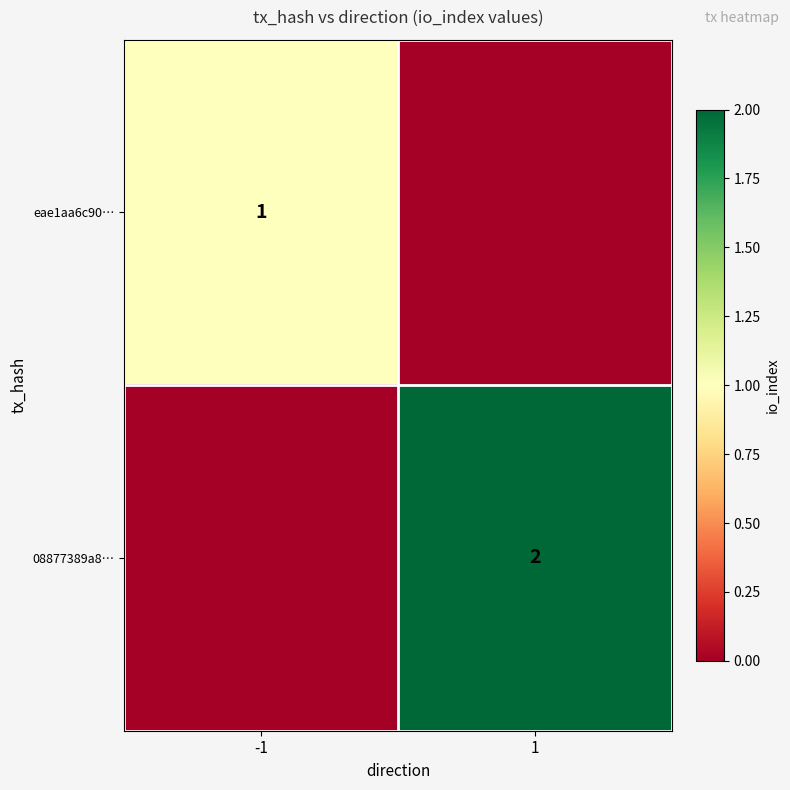

True or false: eae1aa6c90… has a value of 1 at -1.

True